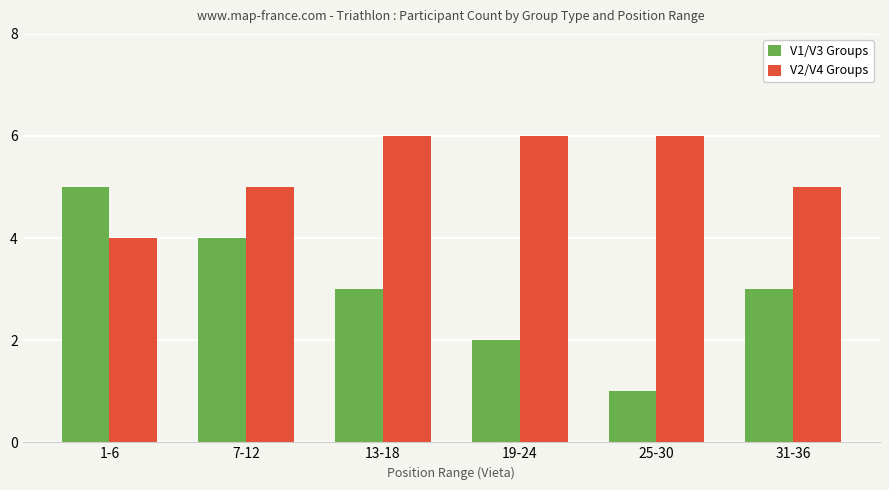

The value of V2/V4 Groups at 13-18 is 9. True or false?

False